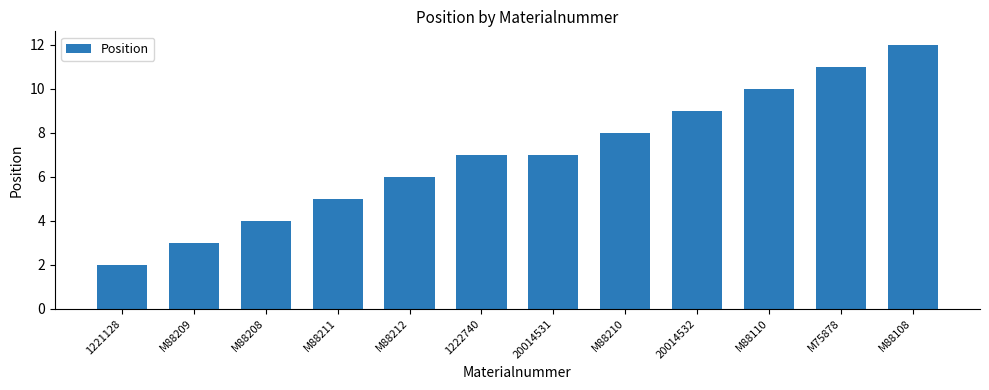

Does the chart contain any negative values?

No